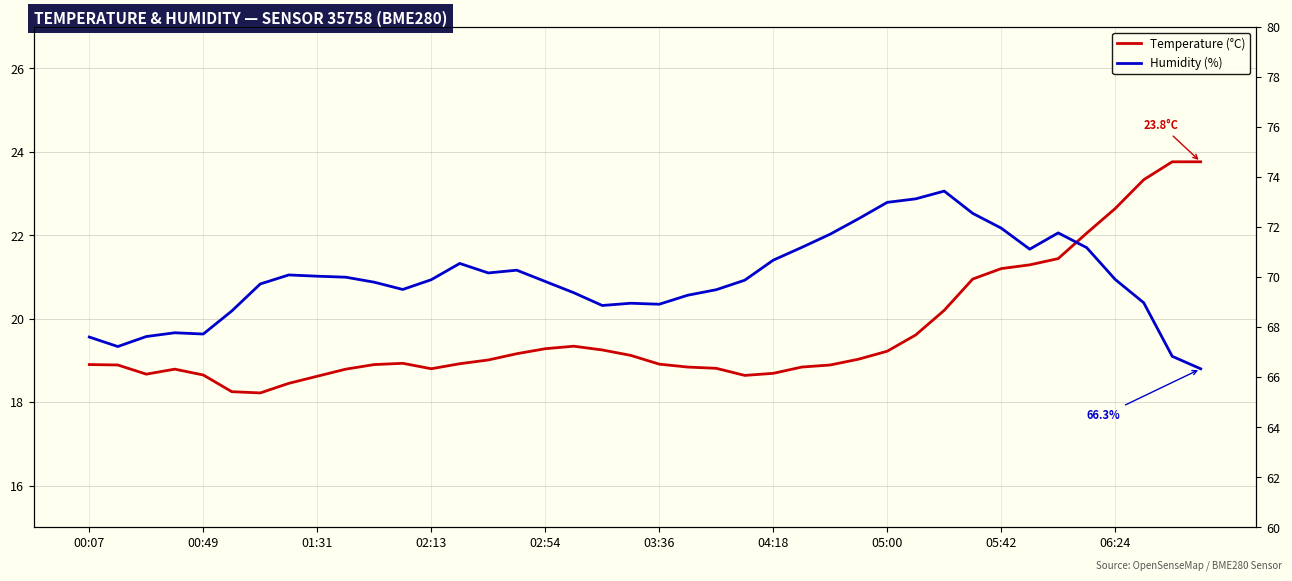

Between 26 and 12, which is larger?

26